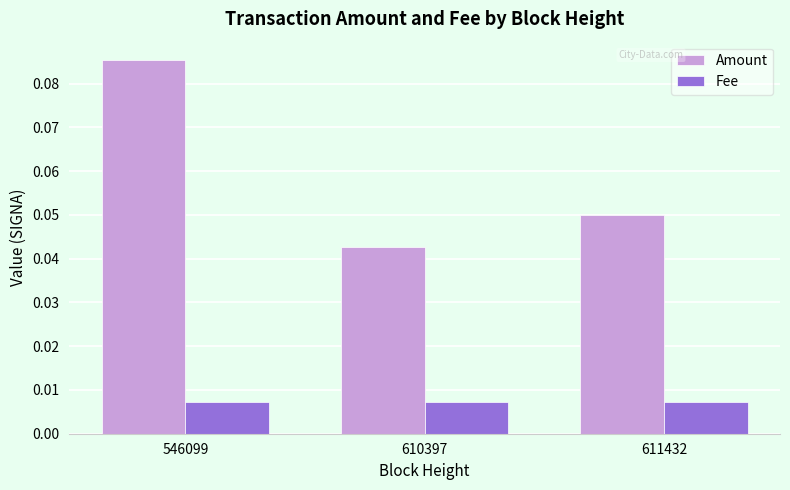

Which series has the largest total across all categories?

Amount